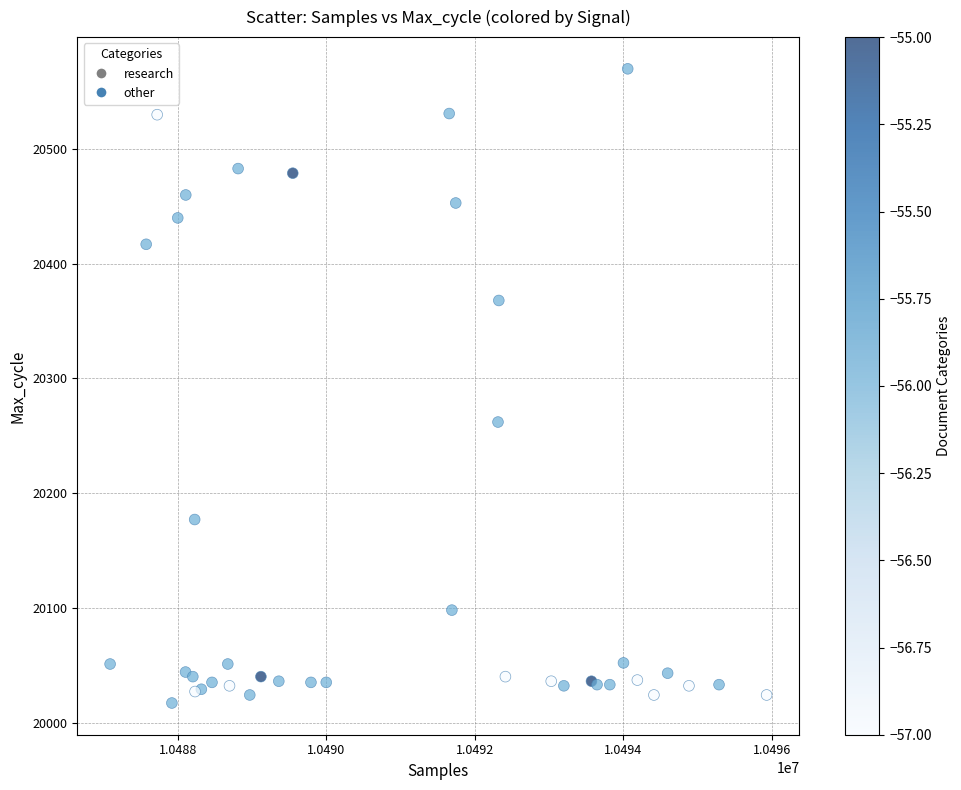

What Y value in the scatter plot is closest to 20293?

20262